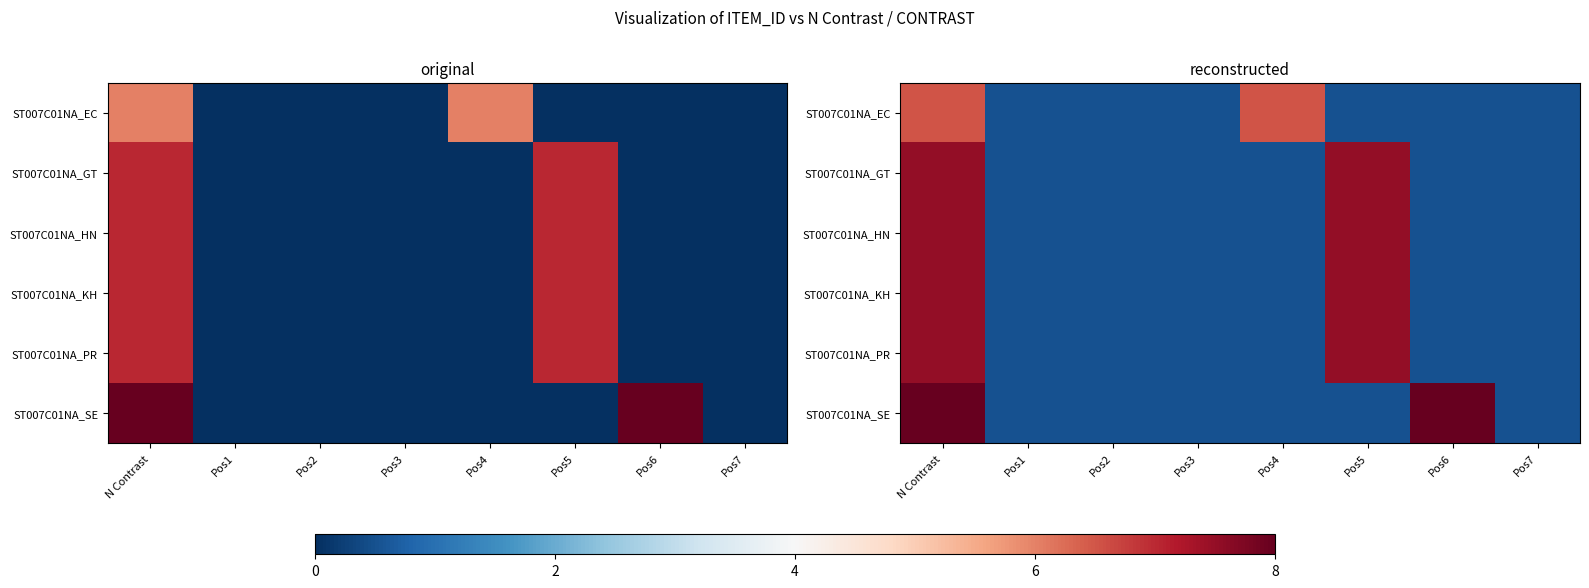

Count the number of categories in the chart.

8